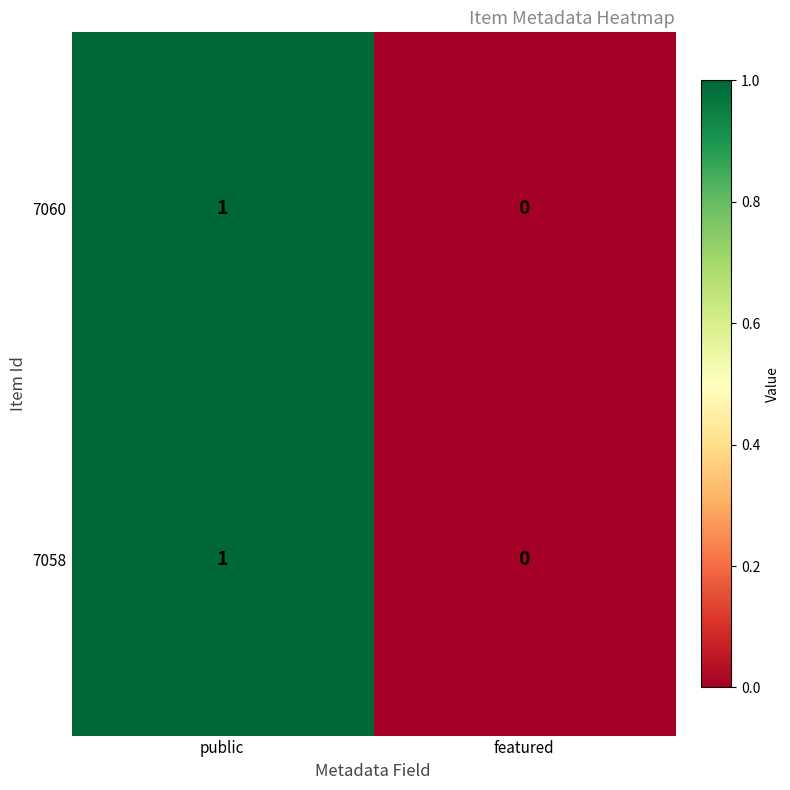

True or false: 7060 has a value of 2 at public.

False